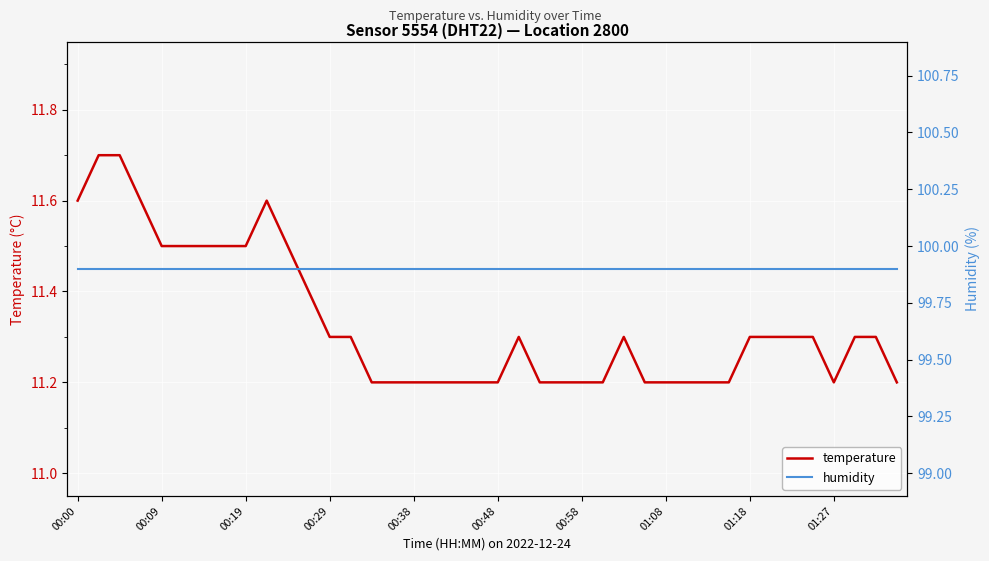

What is the value of the humidity point at the 31st from the left?

99.9